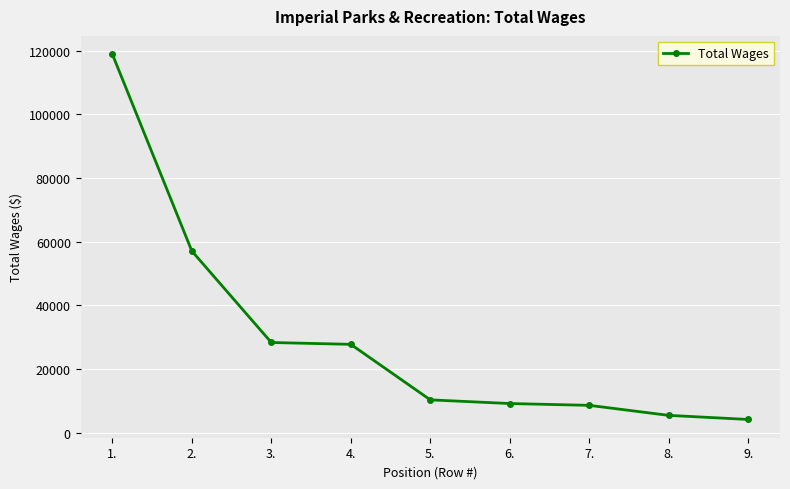

Is it true that the value at 6. is 9213?

True